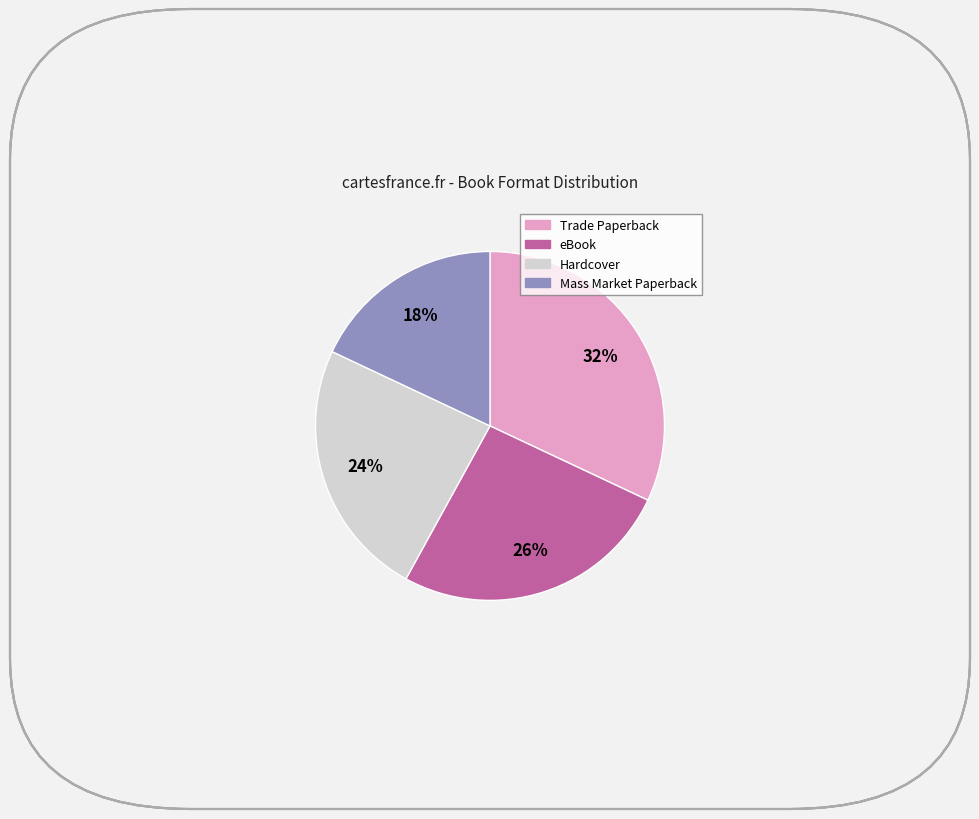

What is the smallest slice in the pie chart?

Mass Market Paperback